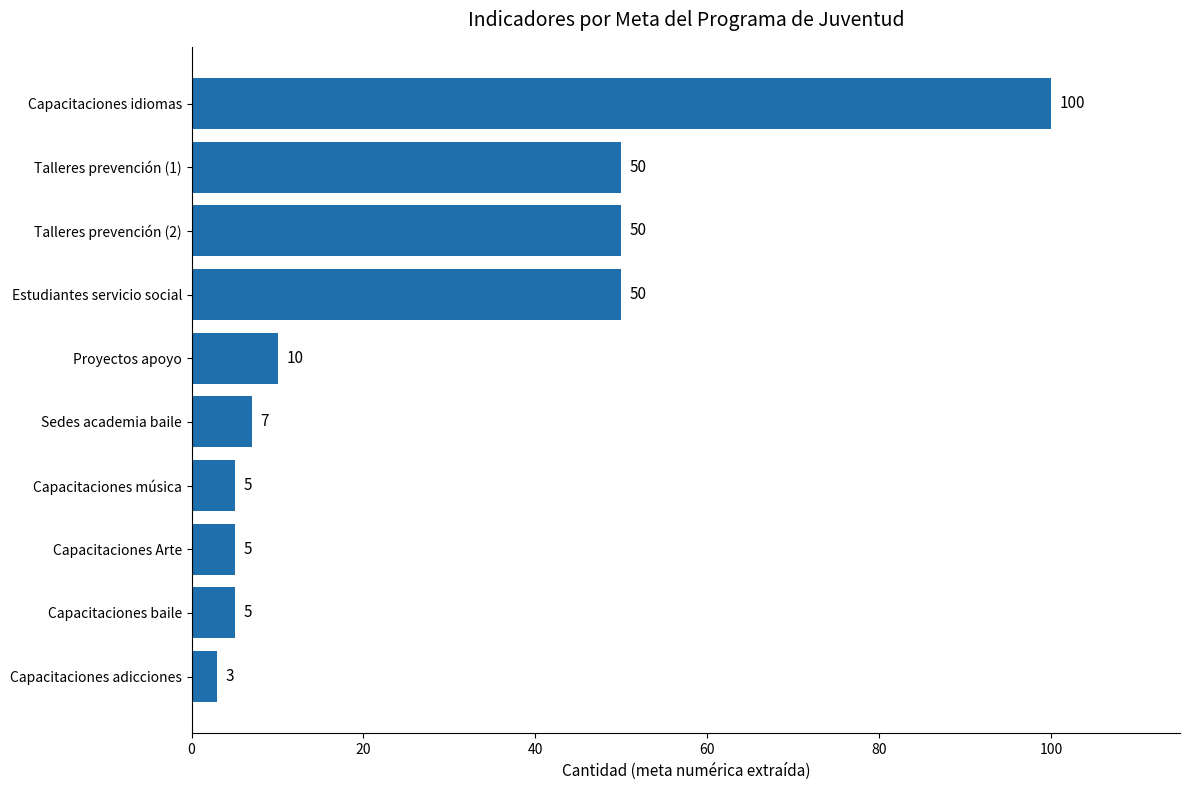

At which category does the chart reach its peak across all series?

Capacitaciones idiomas